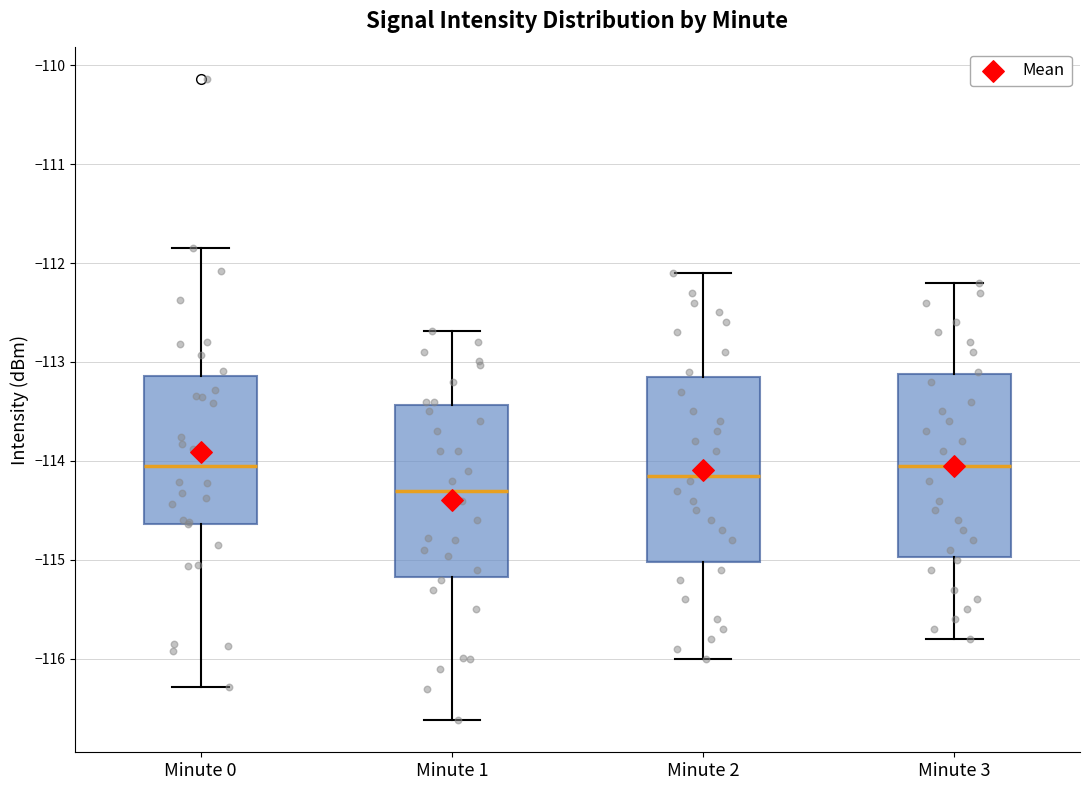

Which box has the lowest median line?

Minute 1